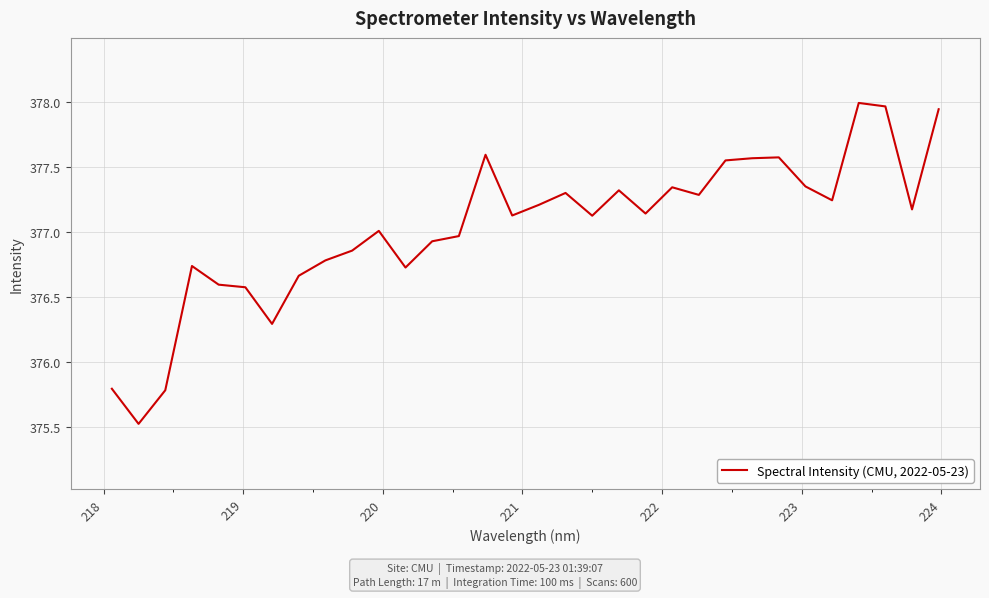

How many categories are shown in the chart?

32